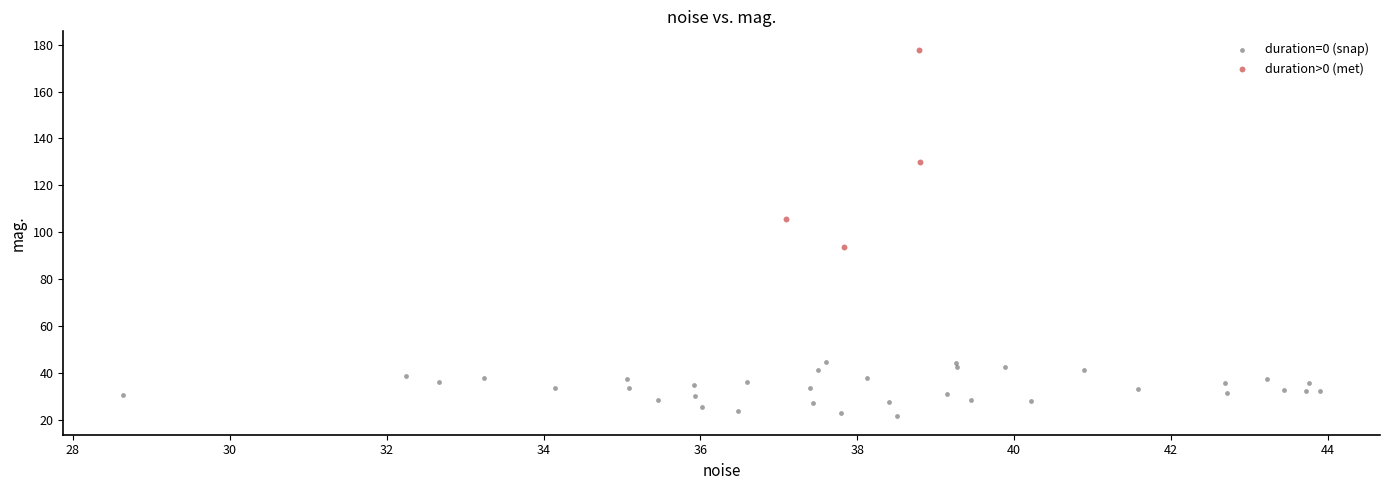

Which series has the largest Y range (max minus min)?

duration>0 (met)